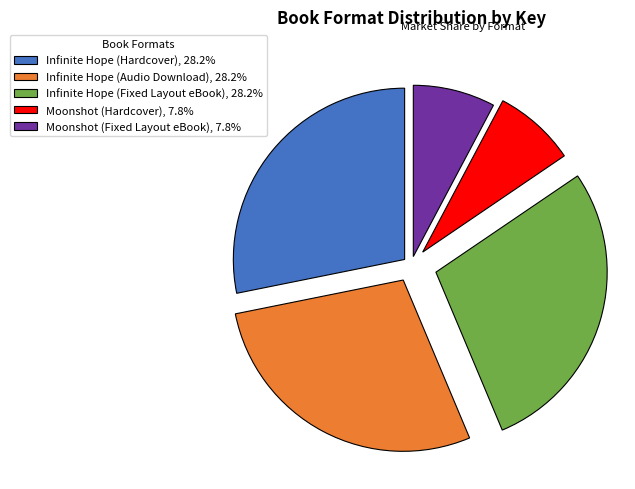

Do Moonshot (Hardcover) and Moonshot (Fixed Layout eBook) together represent more than half of the pie?

No